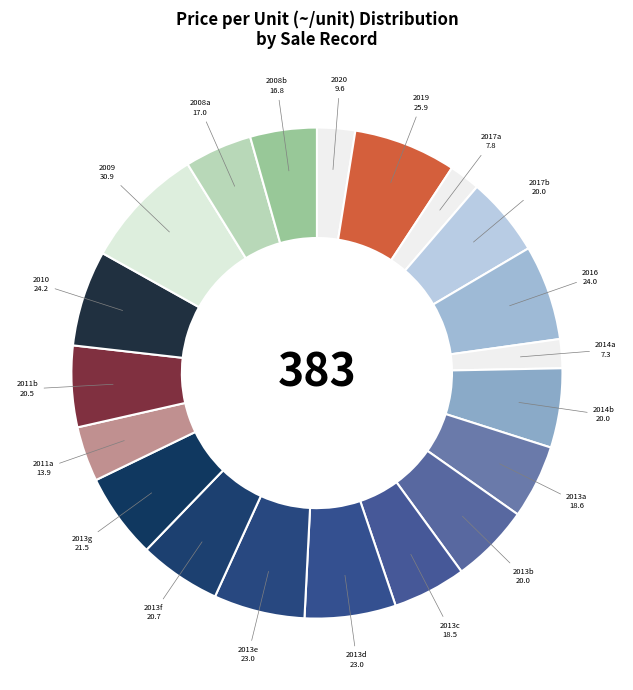

How many slices are in this pie chart?

20